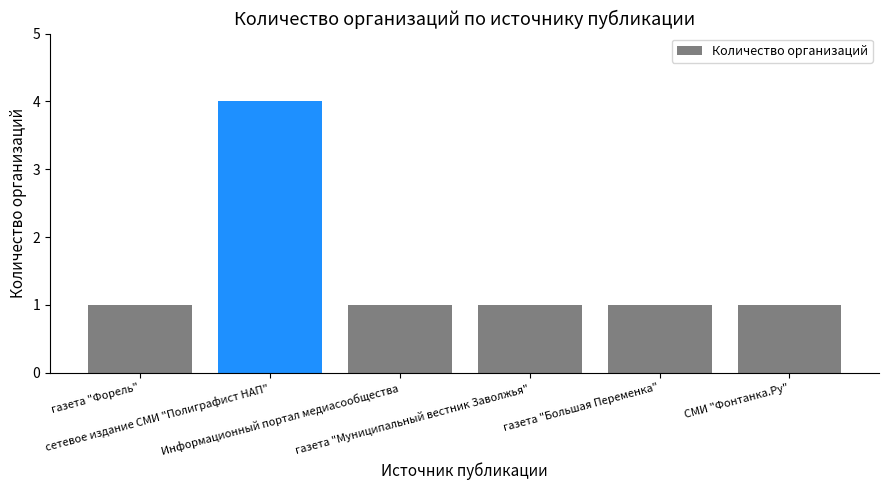

What is the value of the 3rd bar from the left?

1